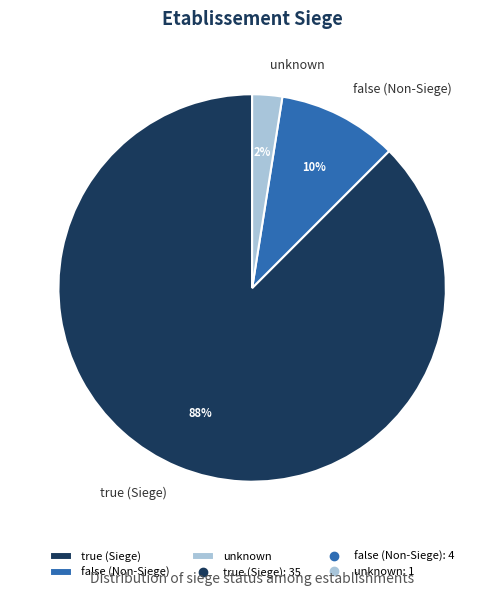

How many segments does this pie chart have?

3